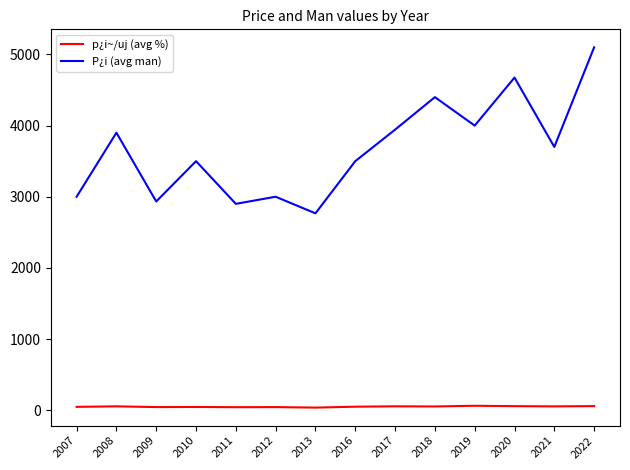

What is the lowest value of the P¿i (avg man) series?

2766.7